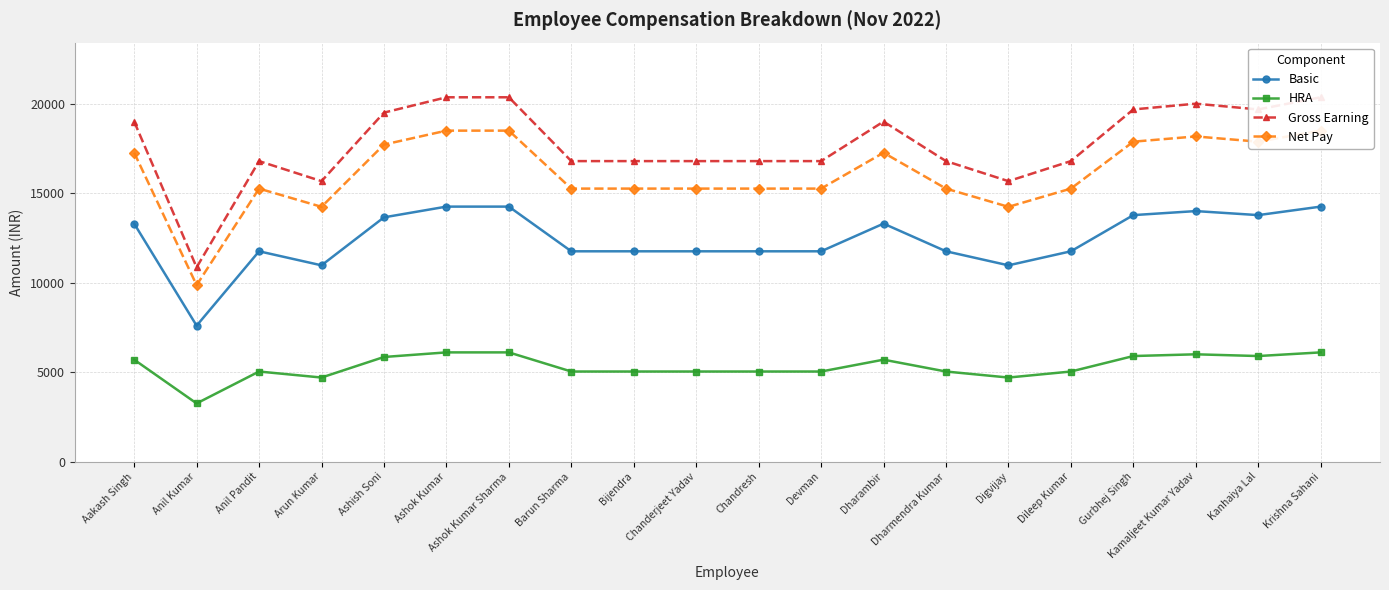

What is the difference between the Basic values at Ashok Kumar and Anil Kumar?

6650